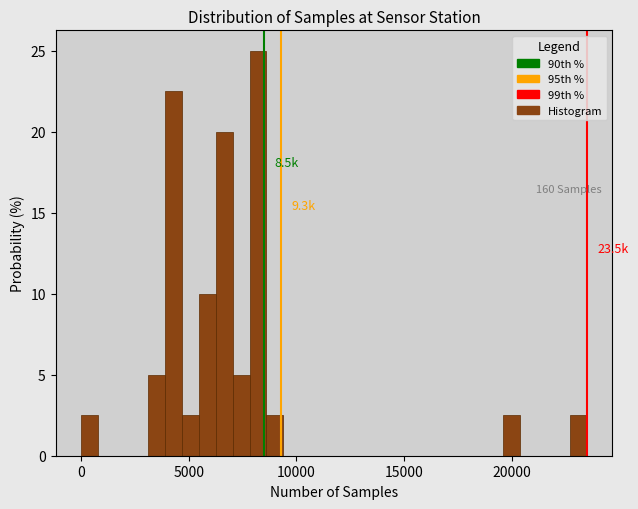

Around what value on the x-axis is the tallest bar? Give the approximate position of its centre, as read against the axis.

8000